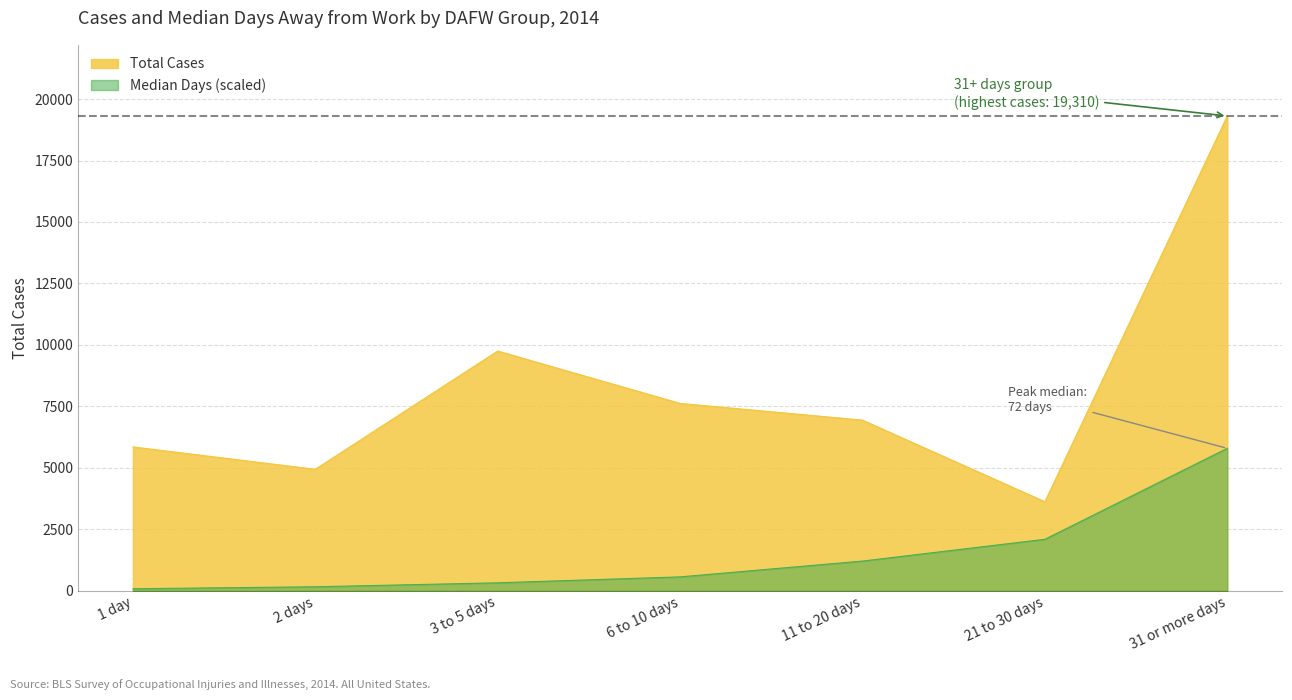

What value does the Median Days series have at 1 day?

80.5